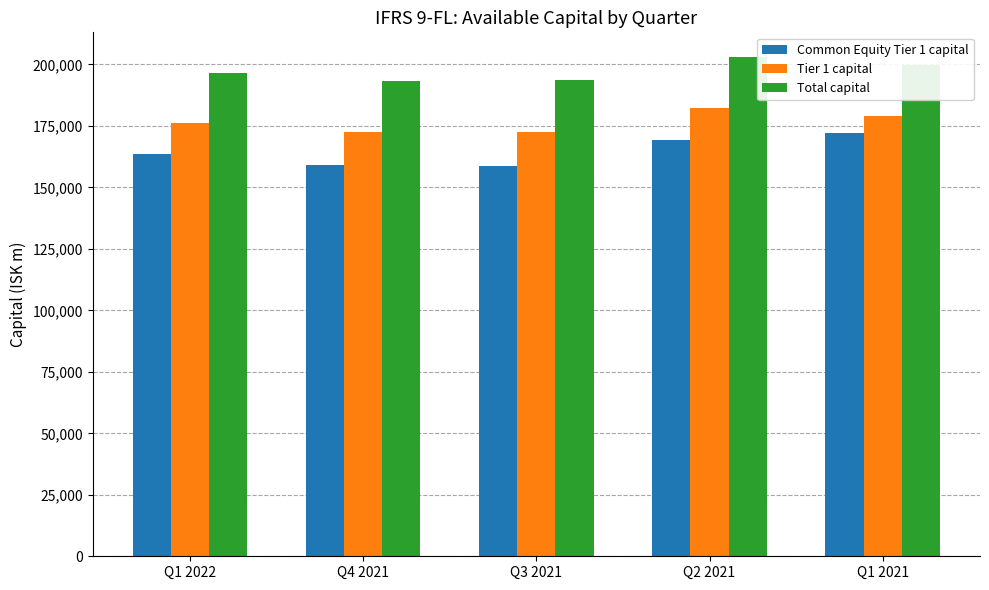

What is the smallest value displayed?

158620.0